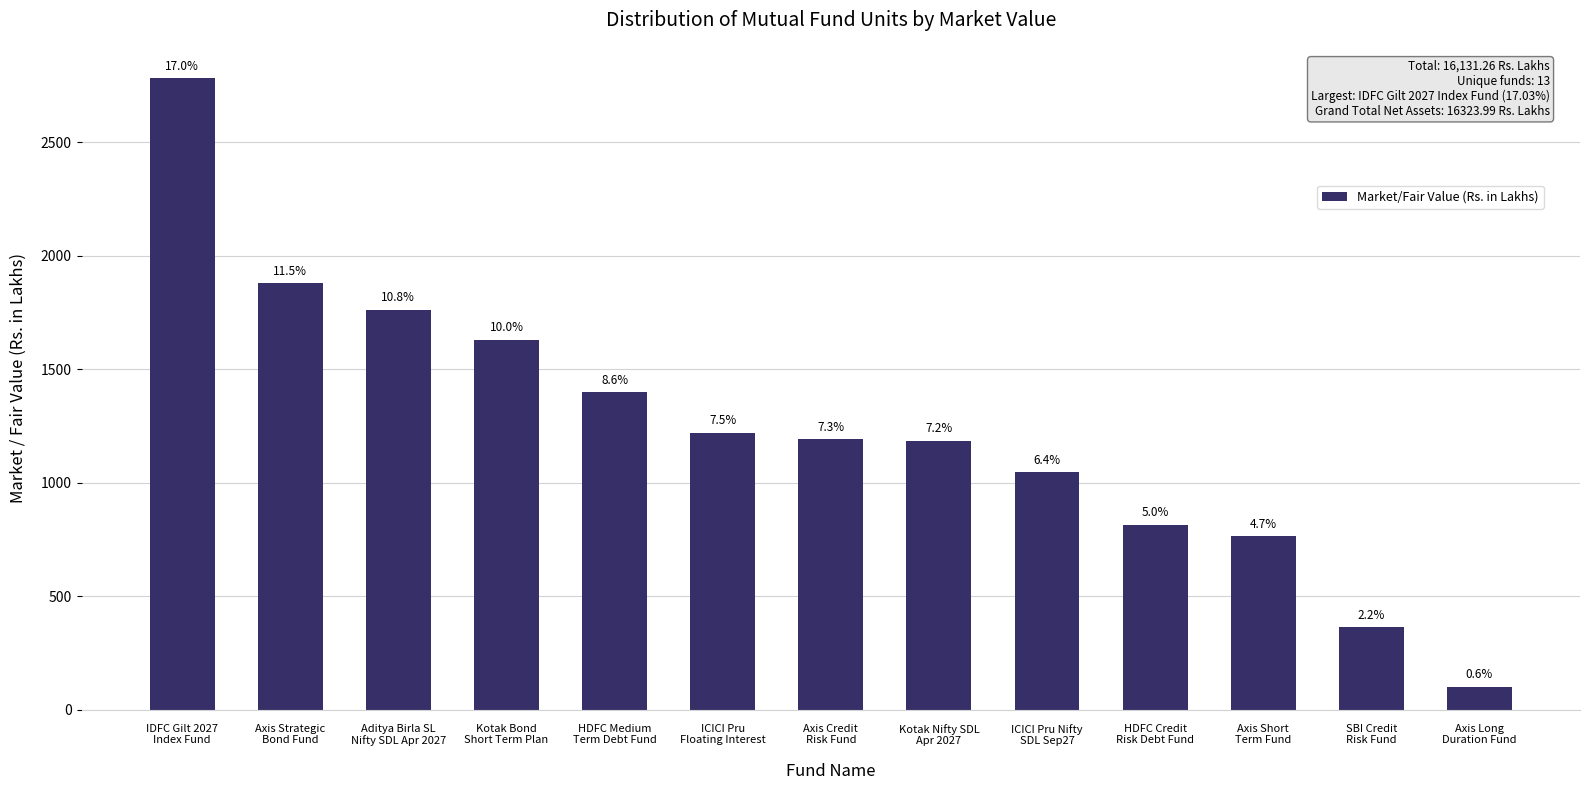

Are the bars horizontal?

No